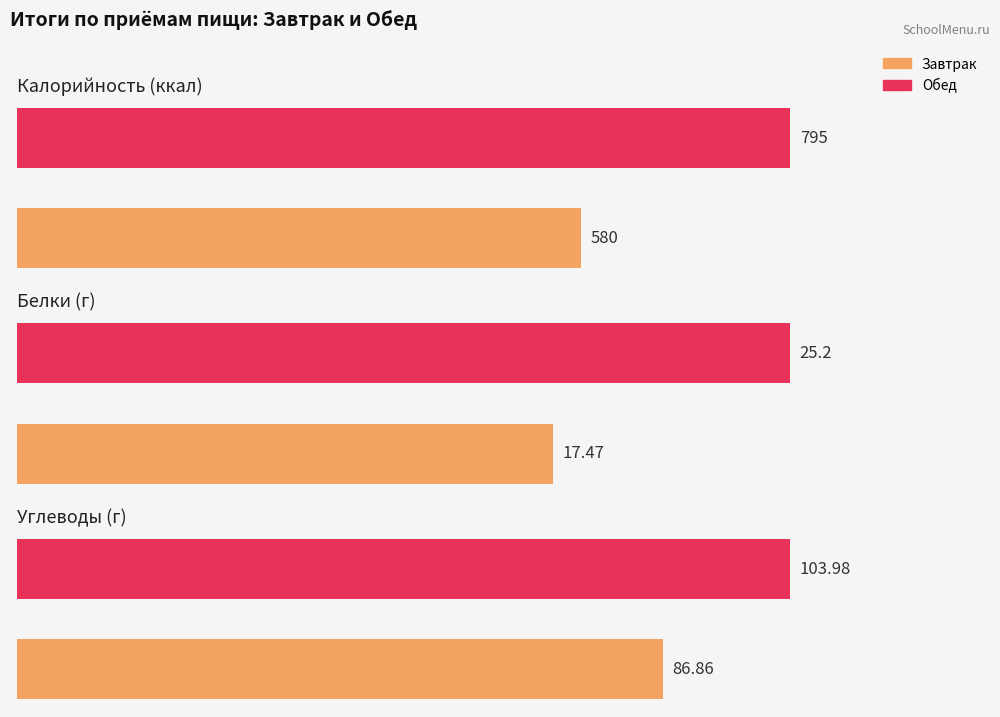

What is the maximum value for Калорийность?

795.0